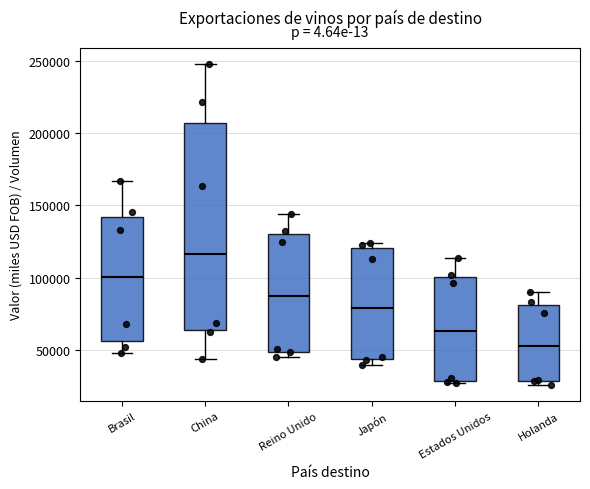

Which box has the lowest median line?

Holanda